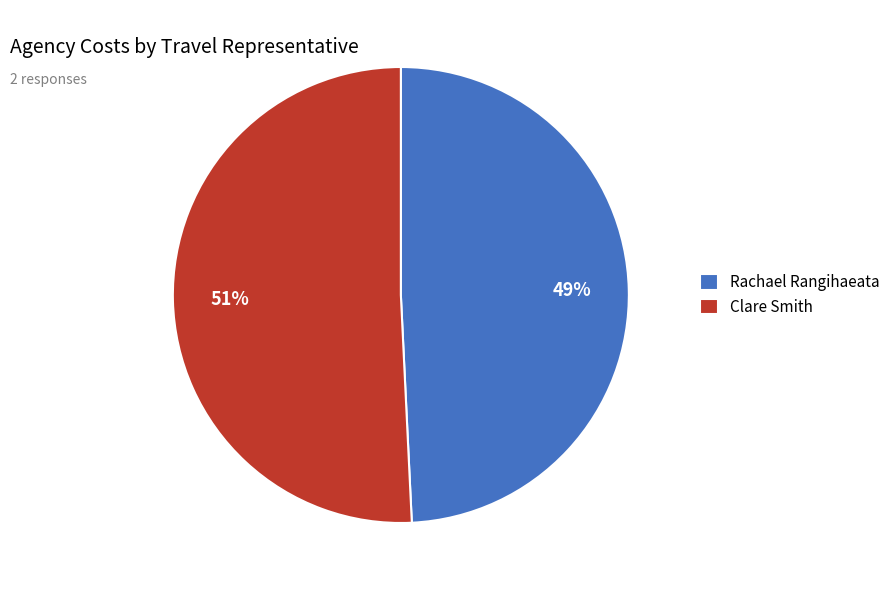

Which category has the smallest portion of the pie?

Rachael Rangihaeata